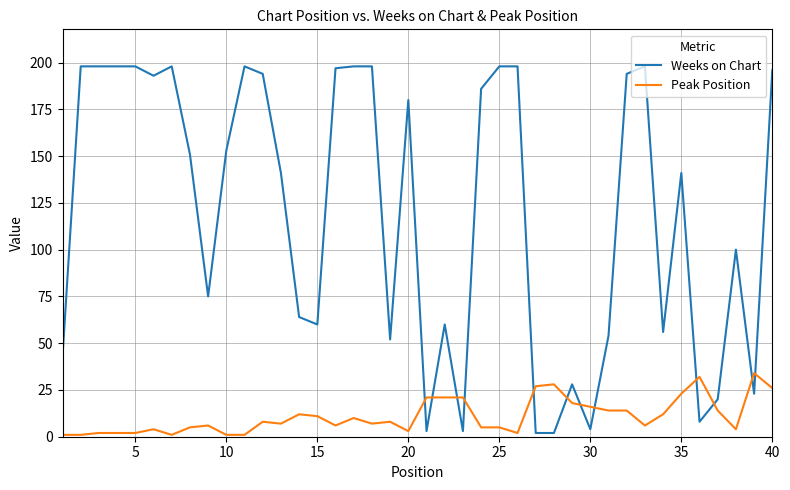

Does the chart have visible grid lines?

Yes